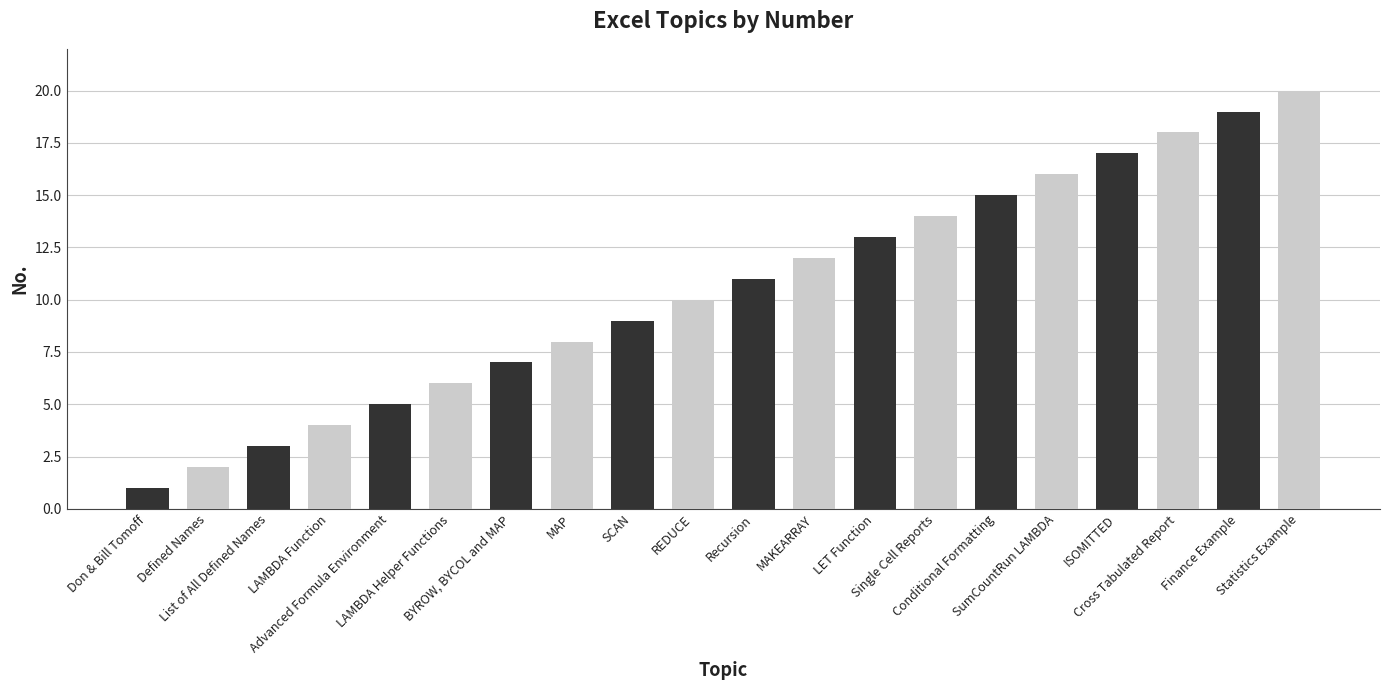

What is the sum of all values?

210